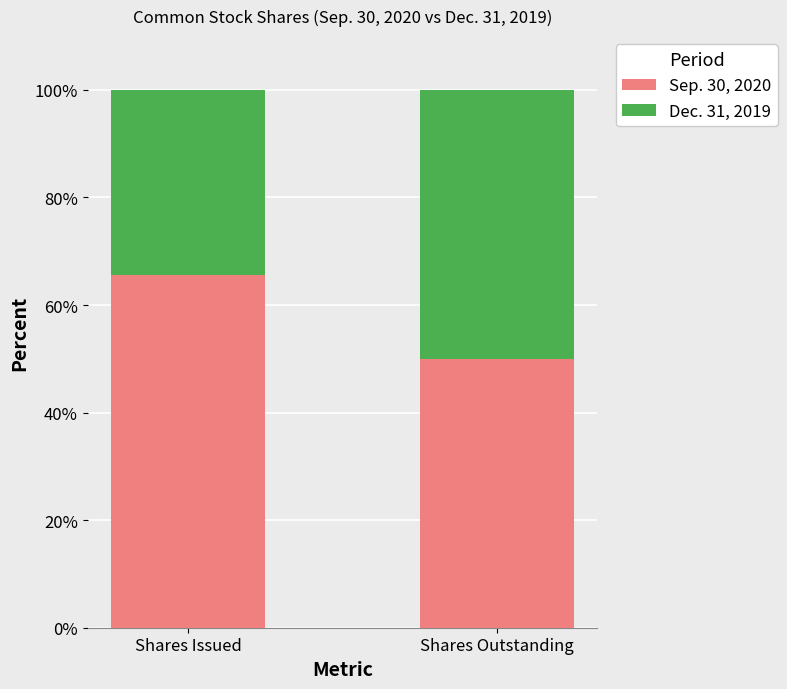

What is the sum of the Sep. 30, 2020 values at Shares Issued and Shares Outstanding?

115.7